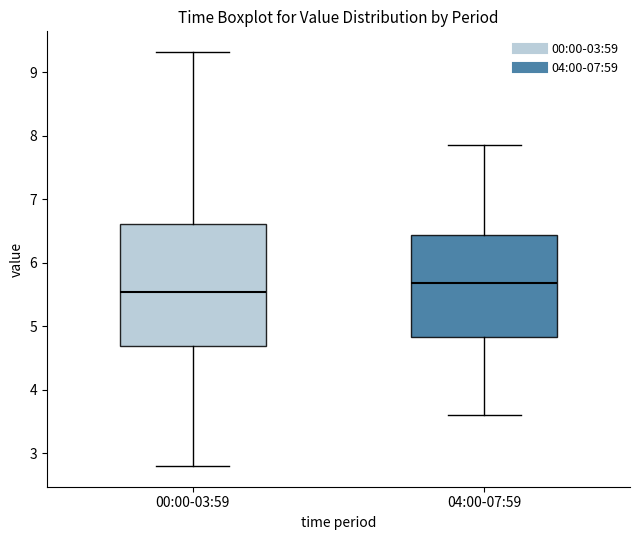

Reading left to right, transcribe this box plot: for each box, give where its median line is, the range the box spans, and where its two whiskers end, as read against the y-axis. The values are not printed on the chart, so give them approximately, as read against the axis.

00:00-03:59: median 5.5, box 4.7 to 6.6, whiskers 2.8 to 9.3
04:00-07:59: median 5.7, box 4.8 to 6.4, whiskers 3.6 to 7.9